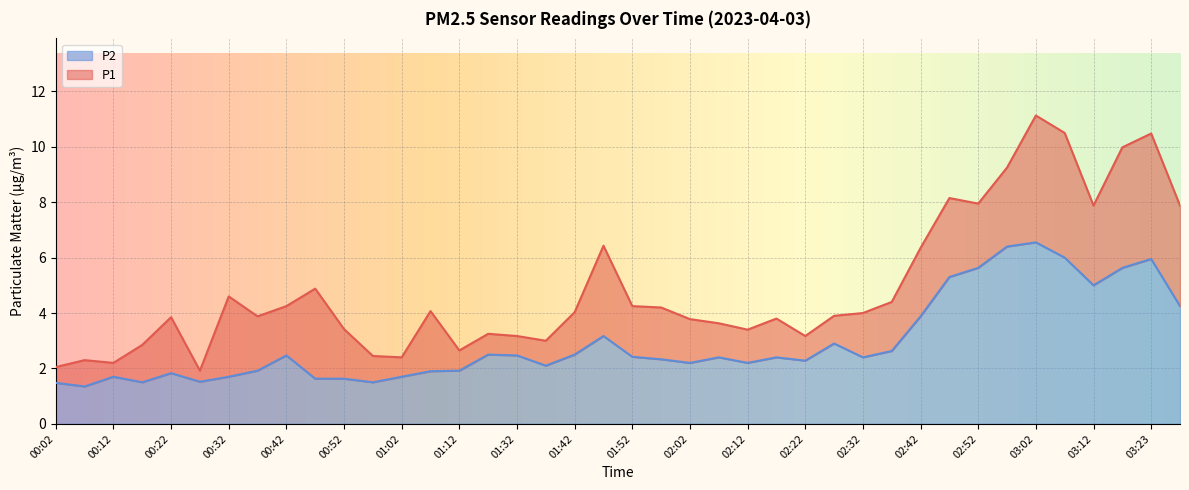

At which category is the sum across all series the highest?

03:02